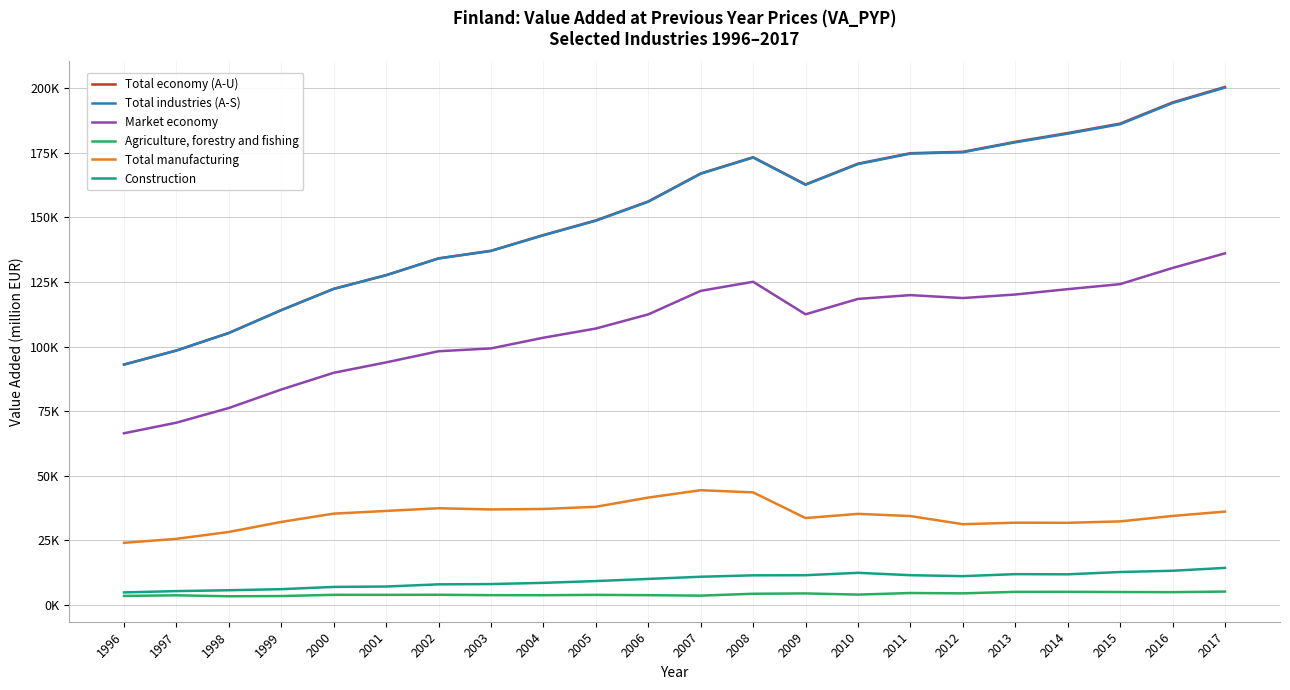

Which category has the highest value in the Total industries (A-S) series?

2017